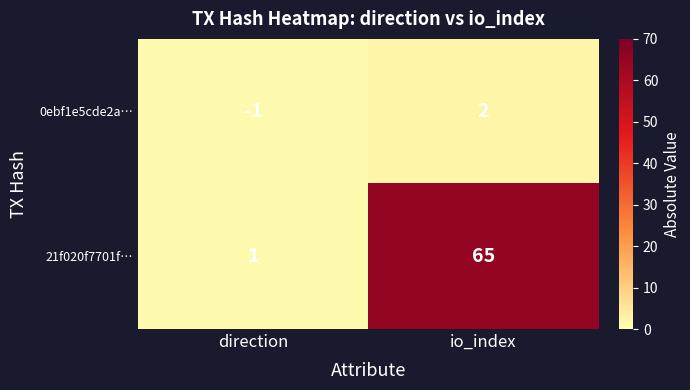

What is the total value across all series at direction?

0